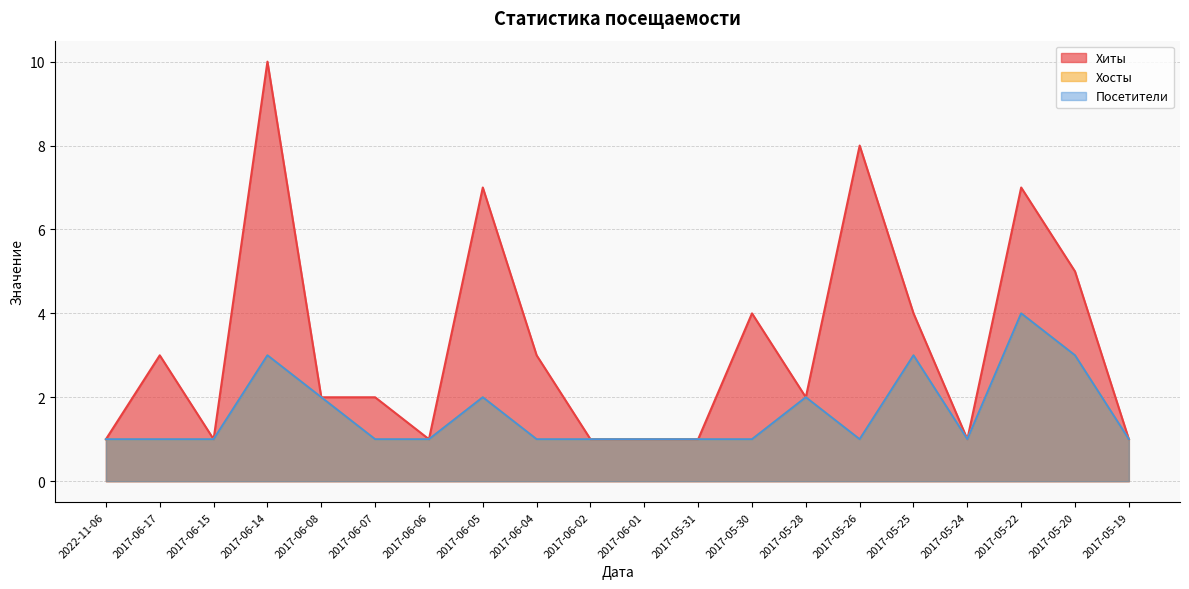

Is the value of Посетители at 2017-06-08 greater than the value of Хосты at 2022-11-06?

Yes